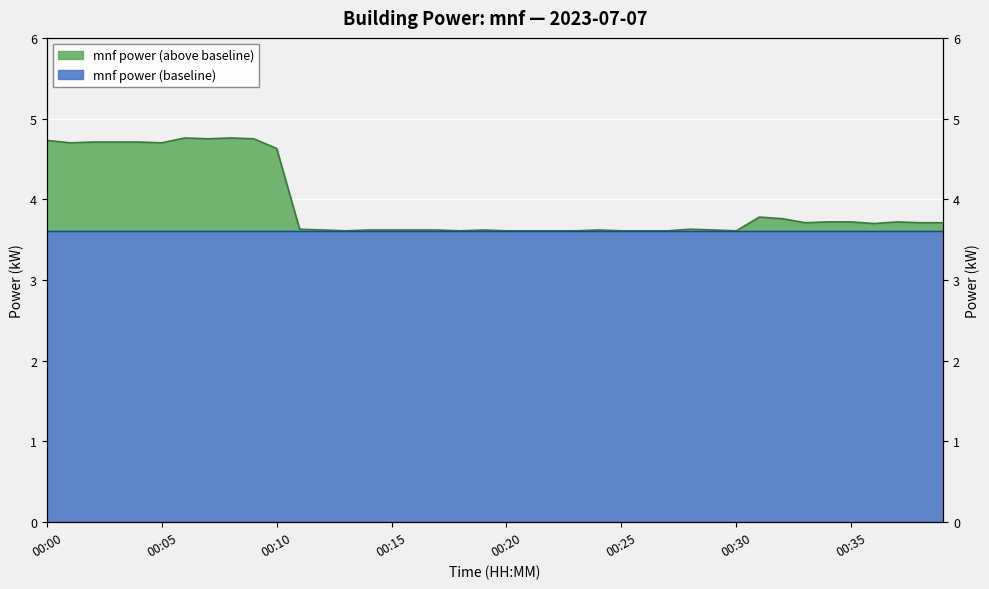

Rank the categories by value from lowest to highest.

00:13, 00:18, 00:20, 00:21, 00:22, 00:23, 00:25, 00:26, 00:27, 00:30, 00:12, 00:14, 00:15, 00:16, 00:17, 00:19, 00:24, 00:29, 00:11, 00:28, 00:36, 00:33, 00:38, 00:39, 00:34, 00:35, 00:37, 00:32, 00:31, 00:10, 00:01, 00:05, 00:02, 00:03, 00:04, 00:00, 00:07, 00:09, 00:06, 00:08